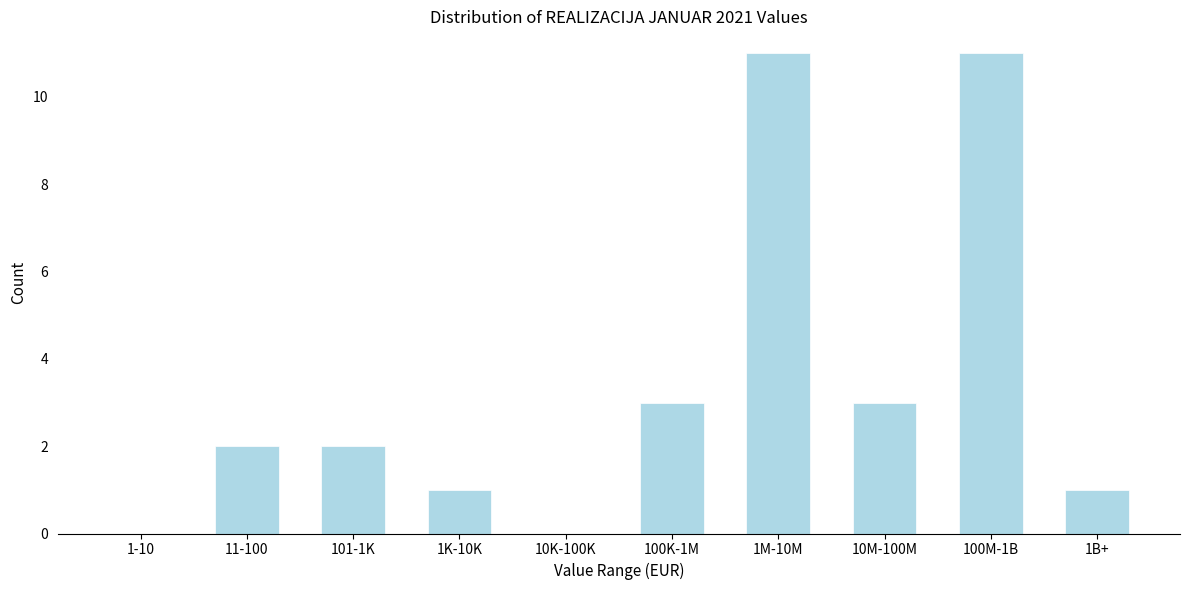

Reading right to left, transcribe all the data shown in this chart.

1B+=1	100M-1B=11	10M-100M=3	1M-10M=11	100K-1M=3	10K-100K=0	1K-10K=1	101-1K=2	11-100=2	1-10=0